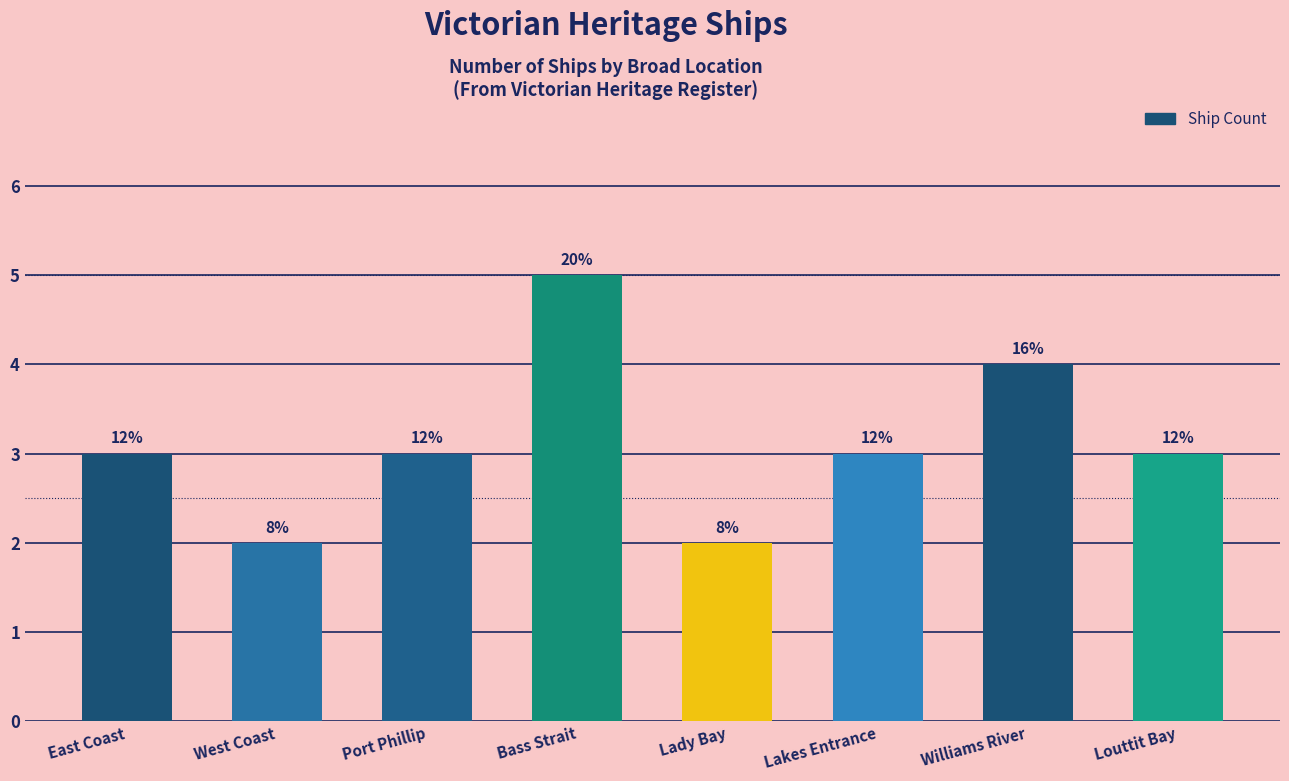

Are the bars horizontal?

No